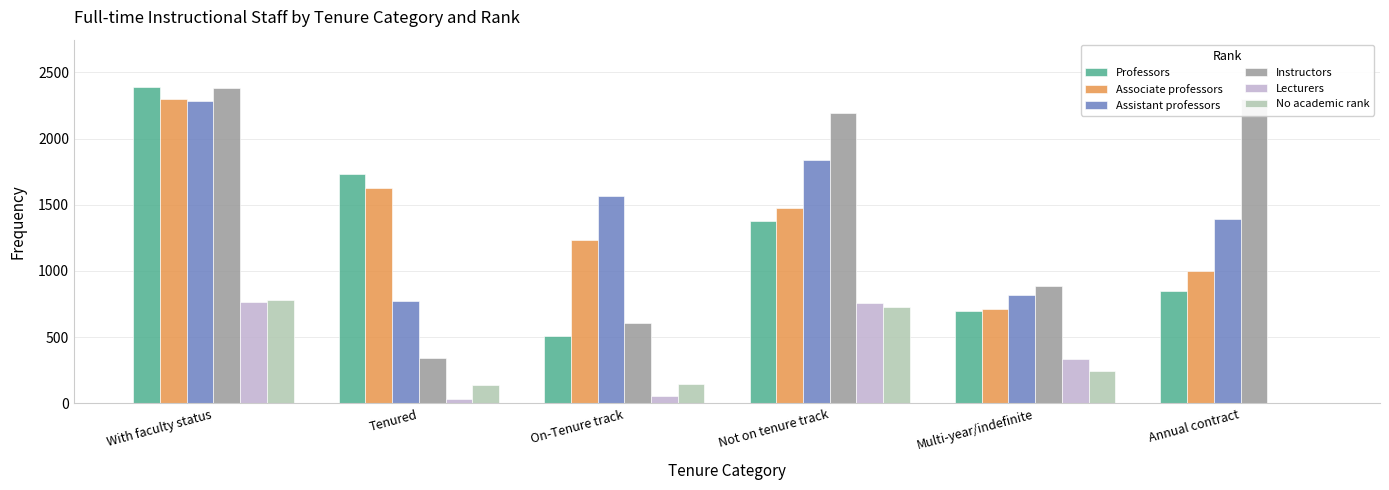

The Assistant professors series shows 776 at Tenured. True or false?

True